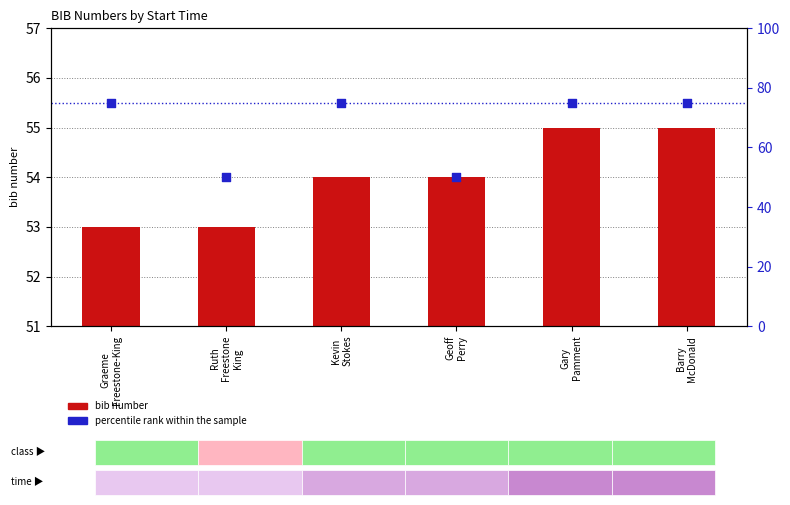

Which series has the widest spread of Y values?

percentile rank within the sample